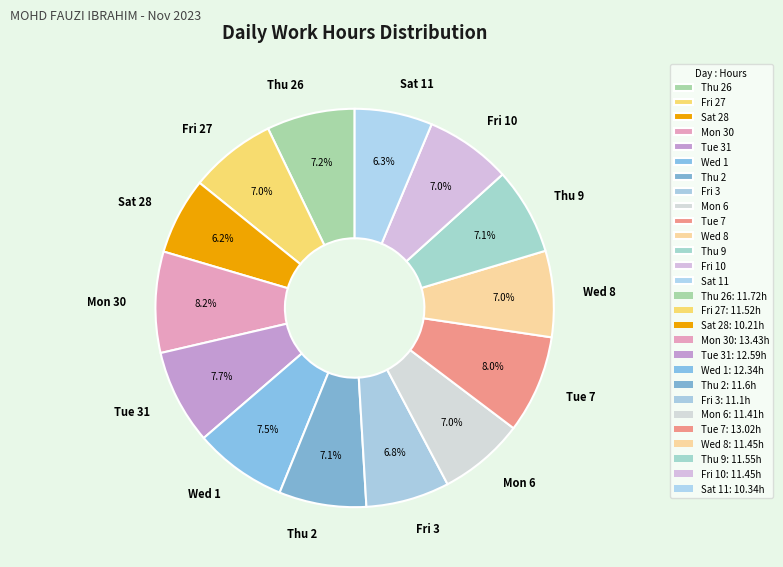

To the nearest percent, what percentage of the pie is Thu 2?

7%